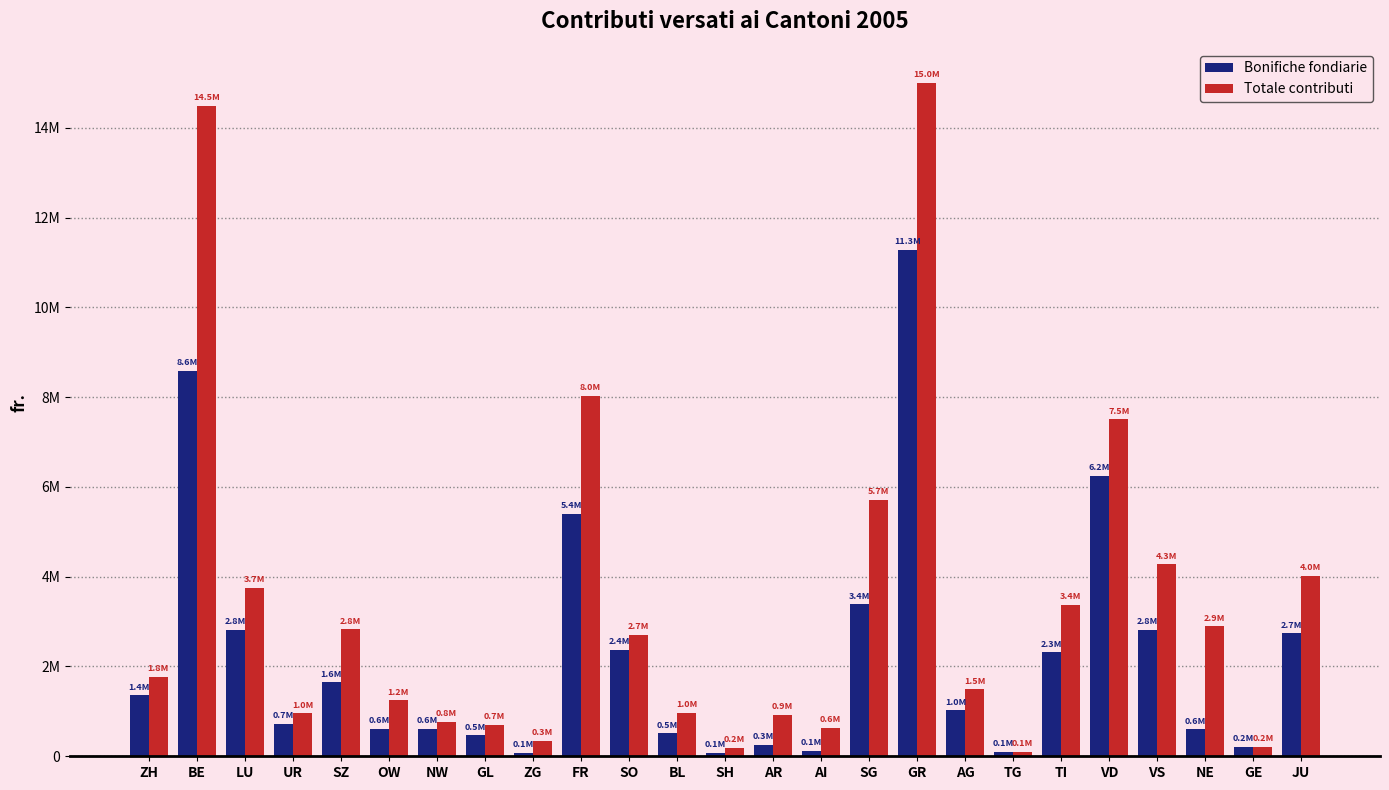

List the labels in order of Totale contributi value, smallest first.

TG, SH, GE, ZG, AI, GL, NW, AR, UR, BL, OW, AG, ZH, SO, SZ, NE, TI, LU, JU, VS, SG, VD, FR, BE, GR